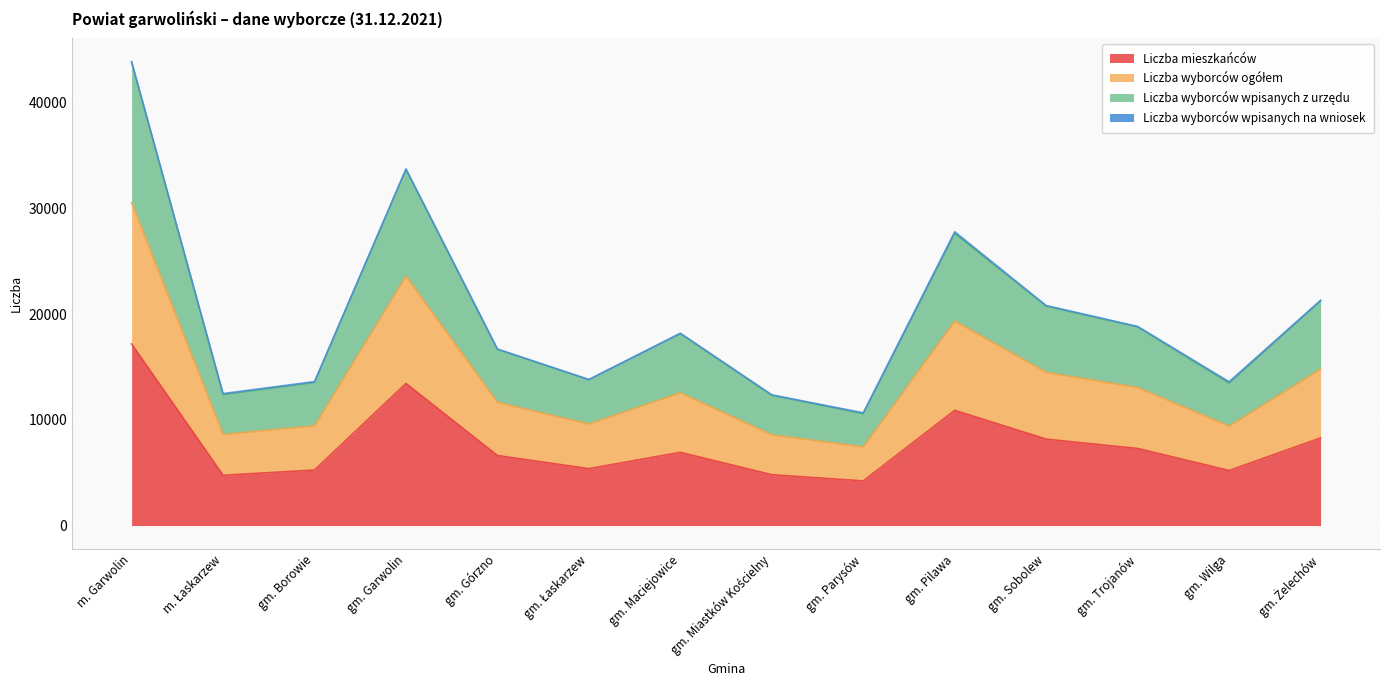

True or false: Liczba wyborców ogółem and Liczba mieszkańców cross at least once.

False